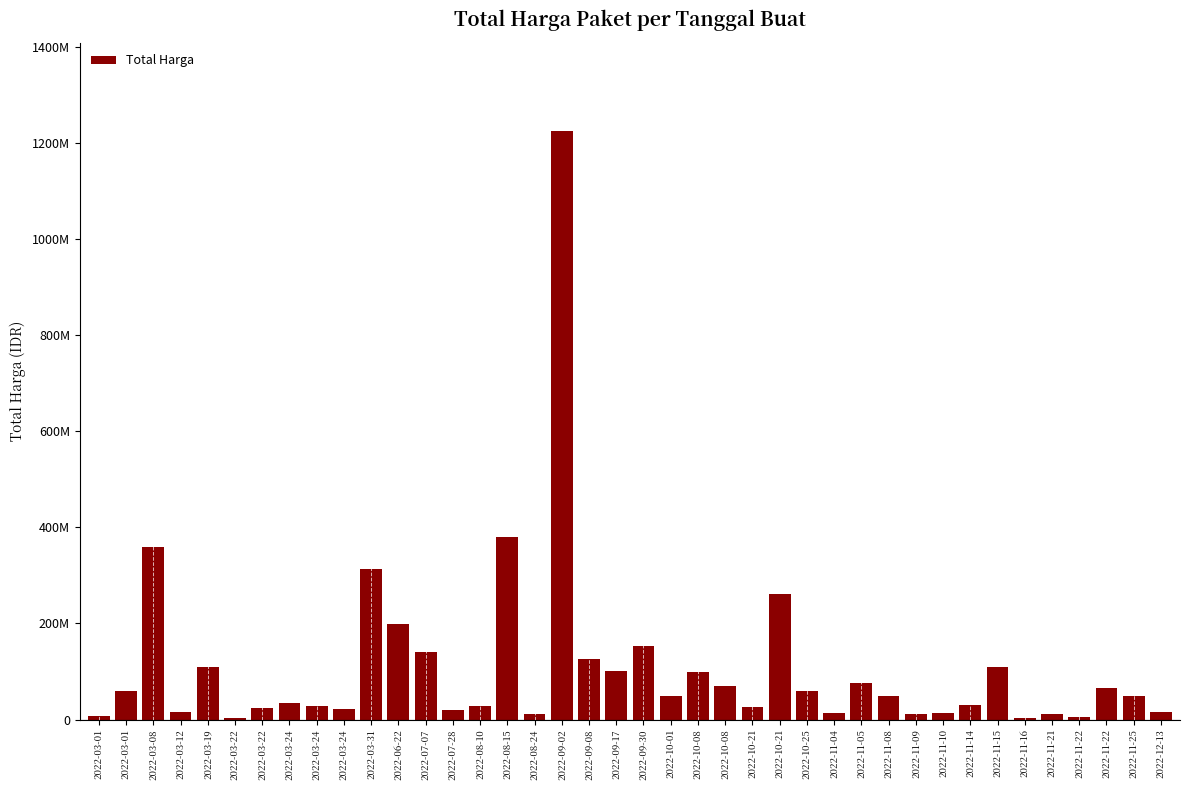

Count the number of data series in this chart.

1